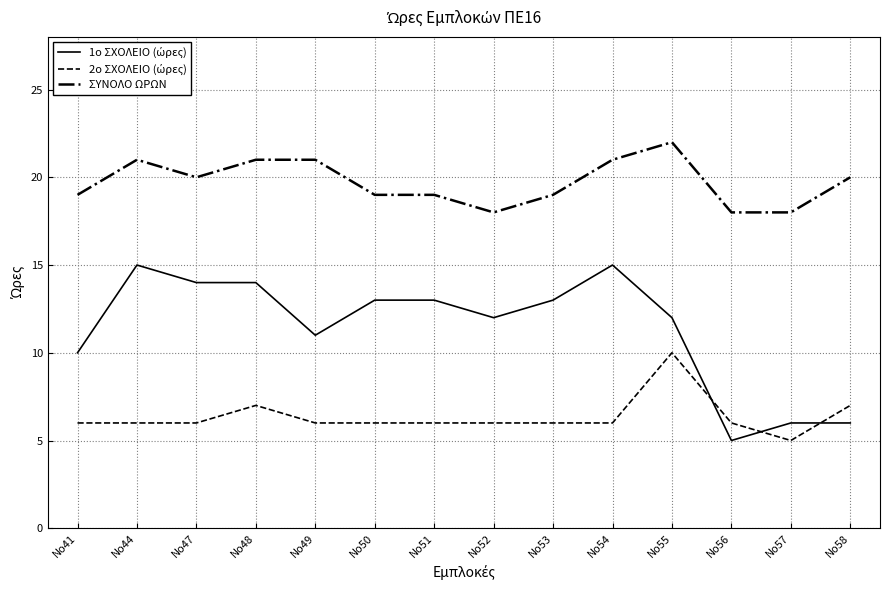

Which label corresponds to the largest value in the chart?

Νο55